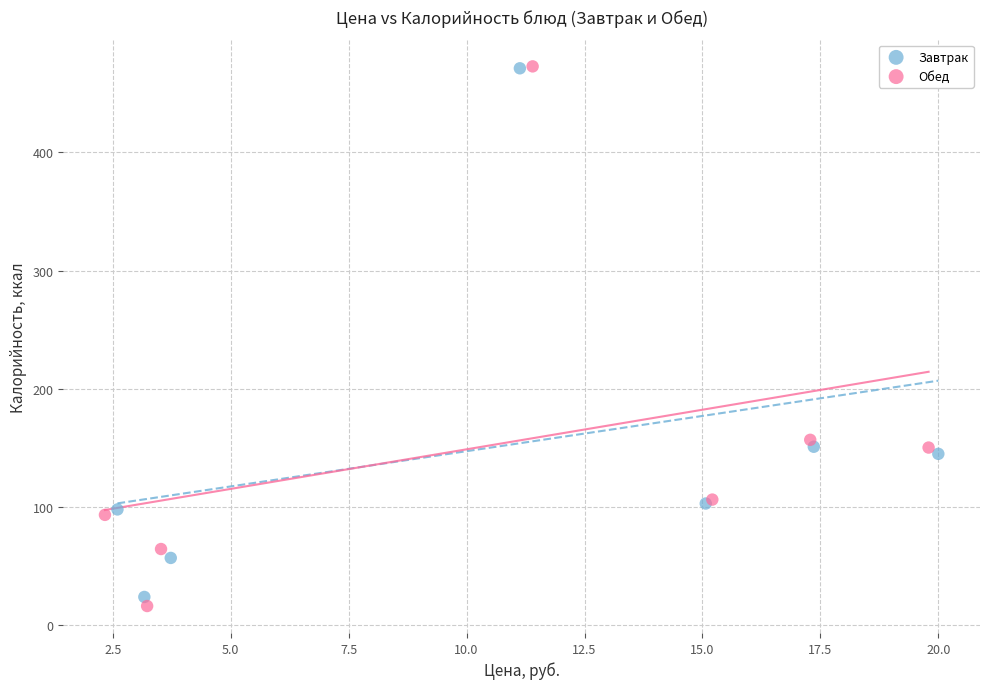

Which series has the widest spread of Y values?

Обед